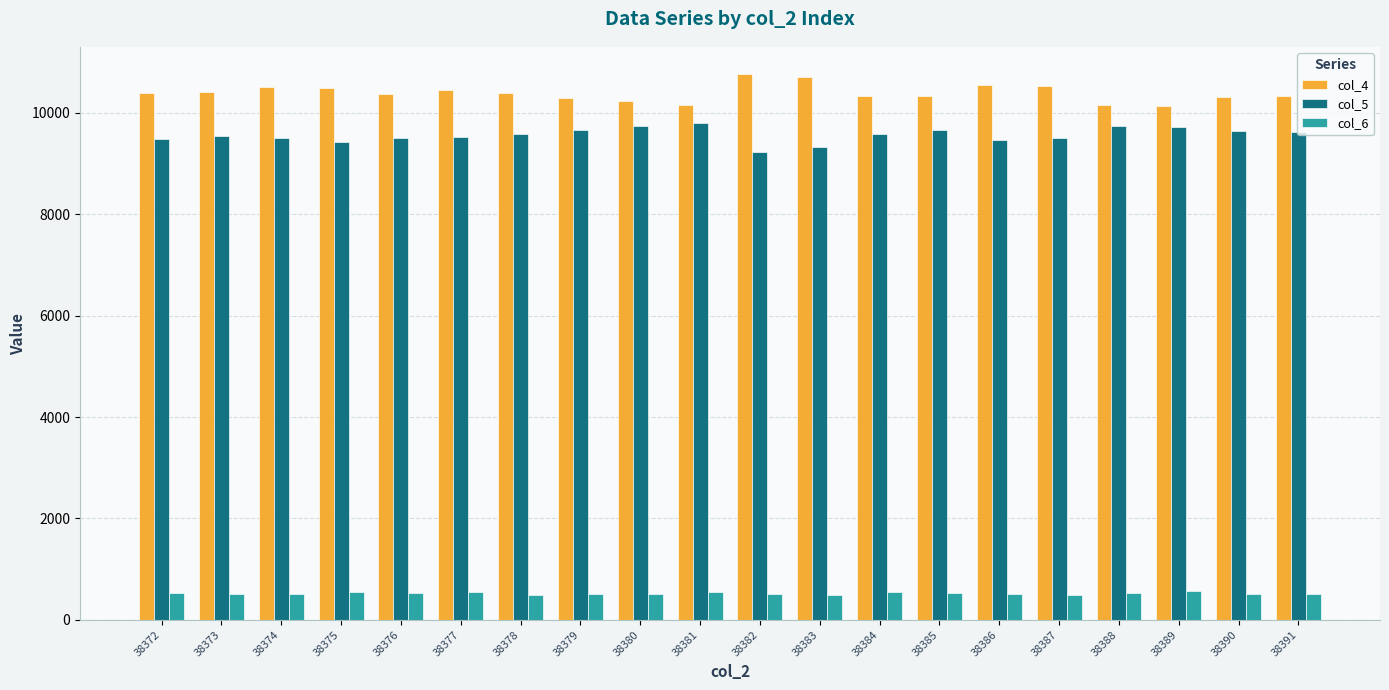

How many groups of bars are there?

20